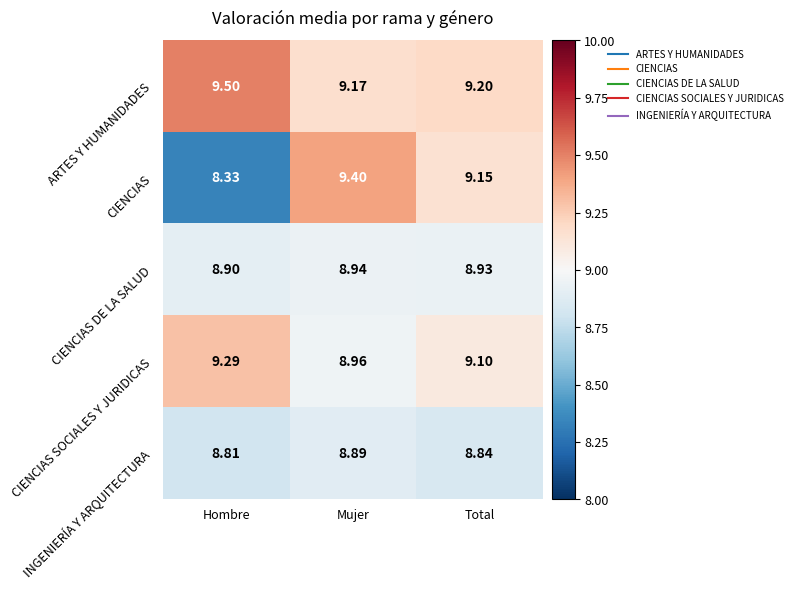

List the labels in order of ARTES Y HUMANIDADES value, largest first.

Hombre, Total, Mujer